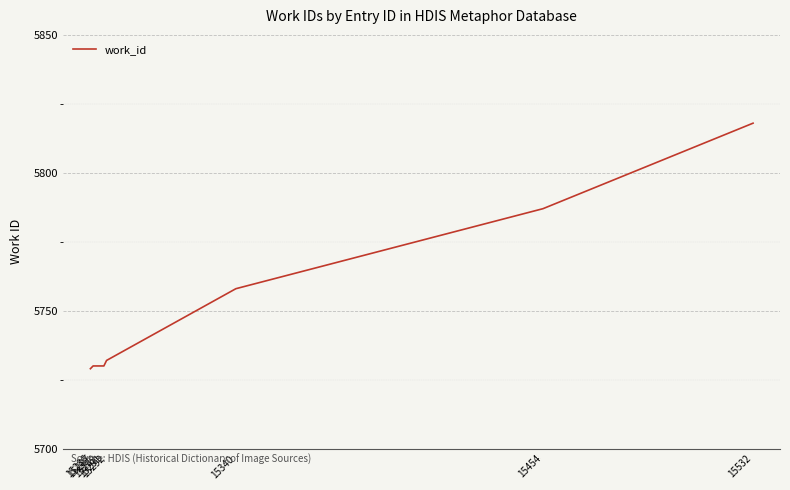

What is the maximum value shown in the chart?

5818